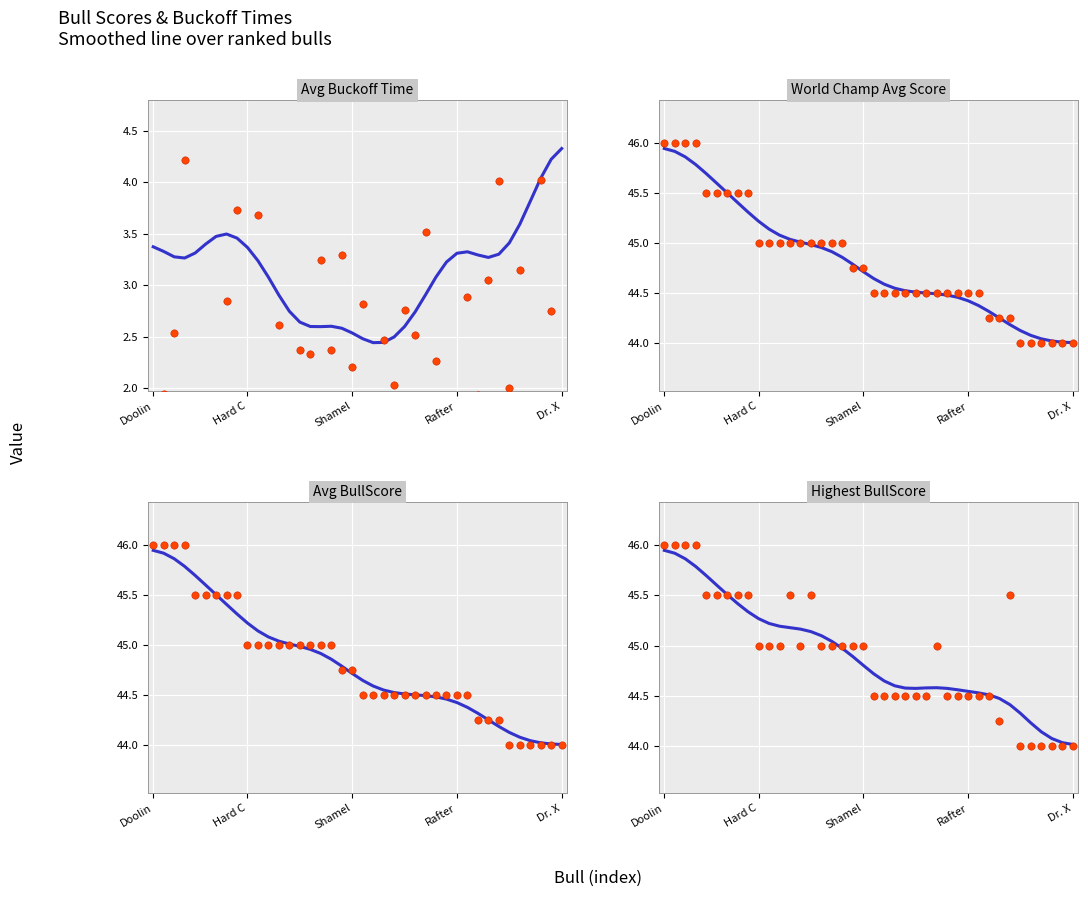

What is the total value across all series at Dr. X?

136.4